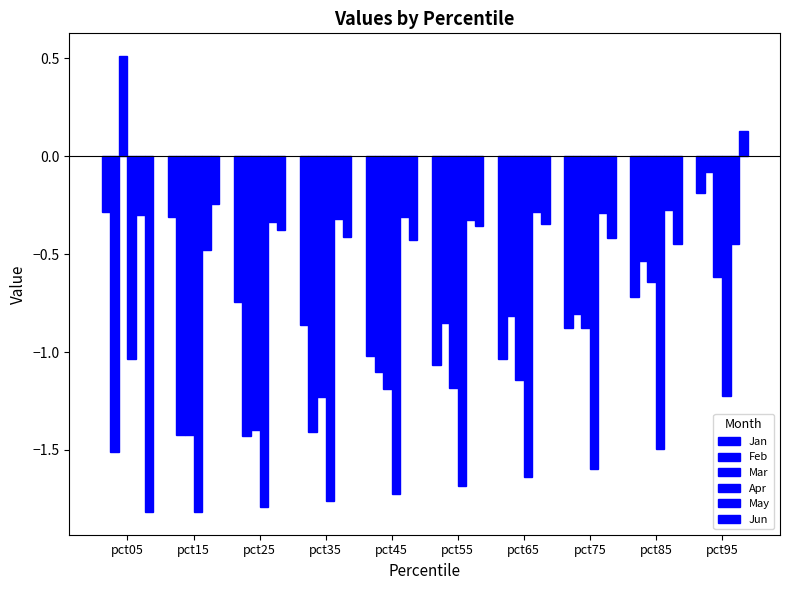

How many bars are there in total?

60